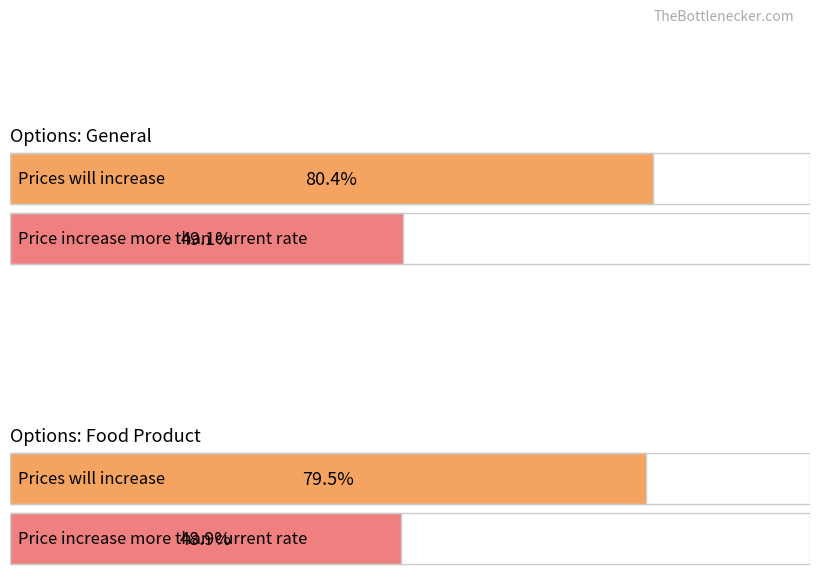

The value of Price increase more than current rate at Round 14 is 20.9. True or false?

False